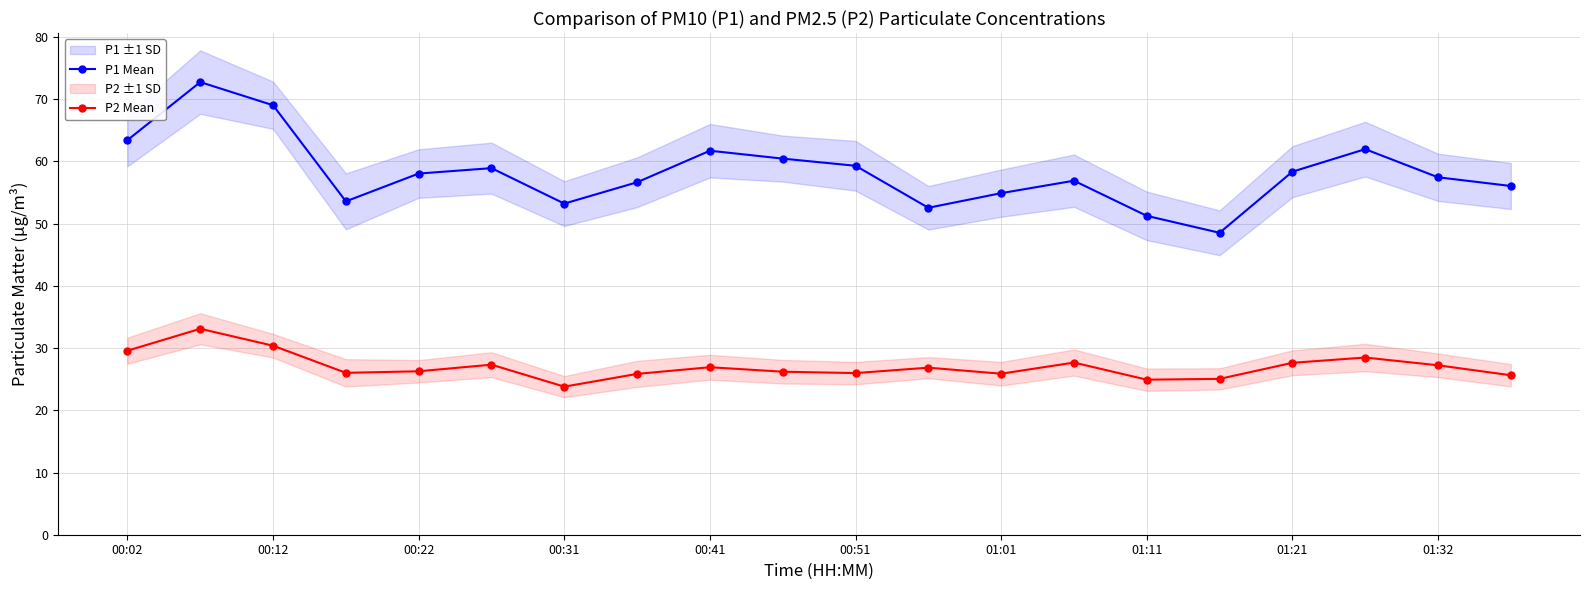

True or false: P2 Mean and P1 Mean intersect in this chart.

False